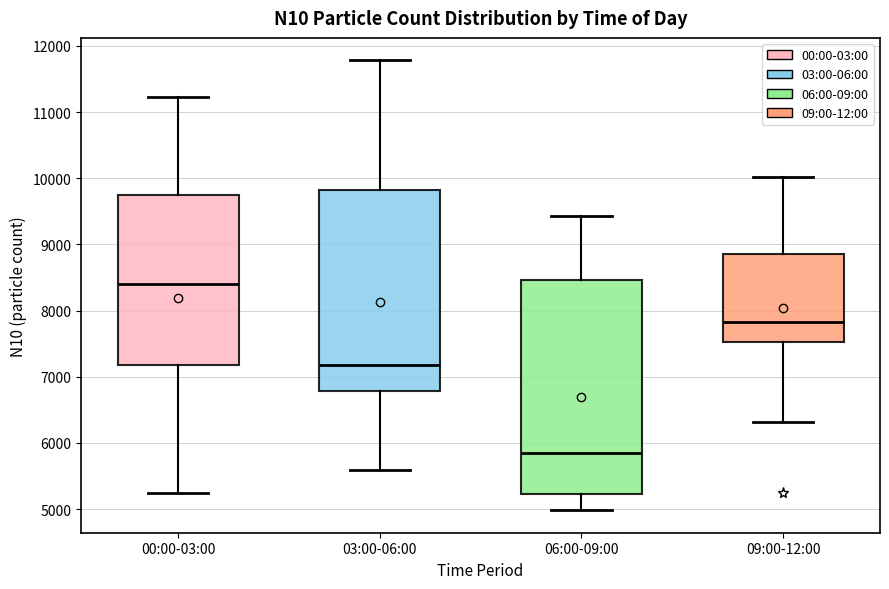

Which box's median line is the lowest?

06:00-09:00